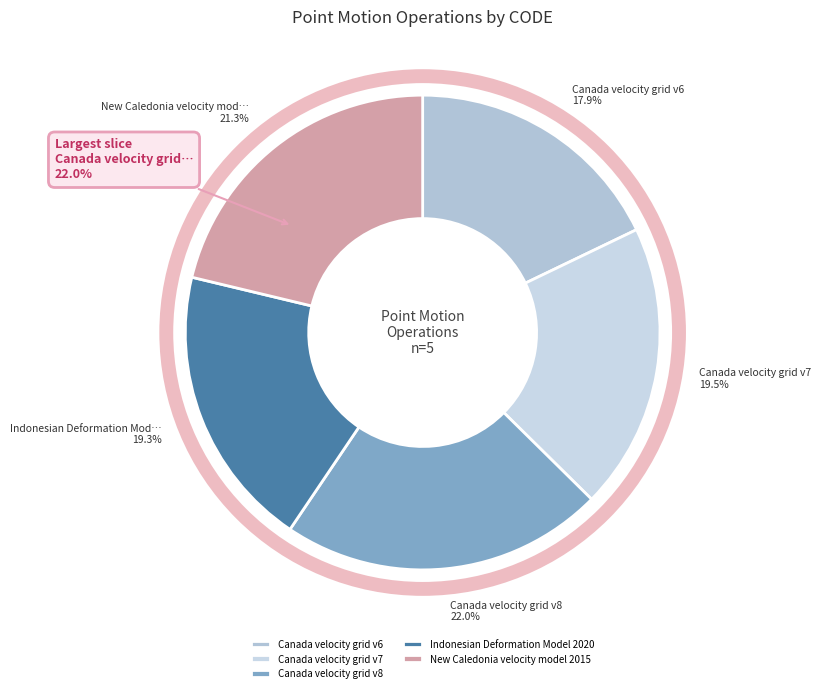

Does Indonesian Deformation Model 2020 represent more than half of the total?

No